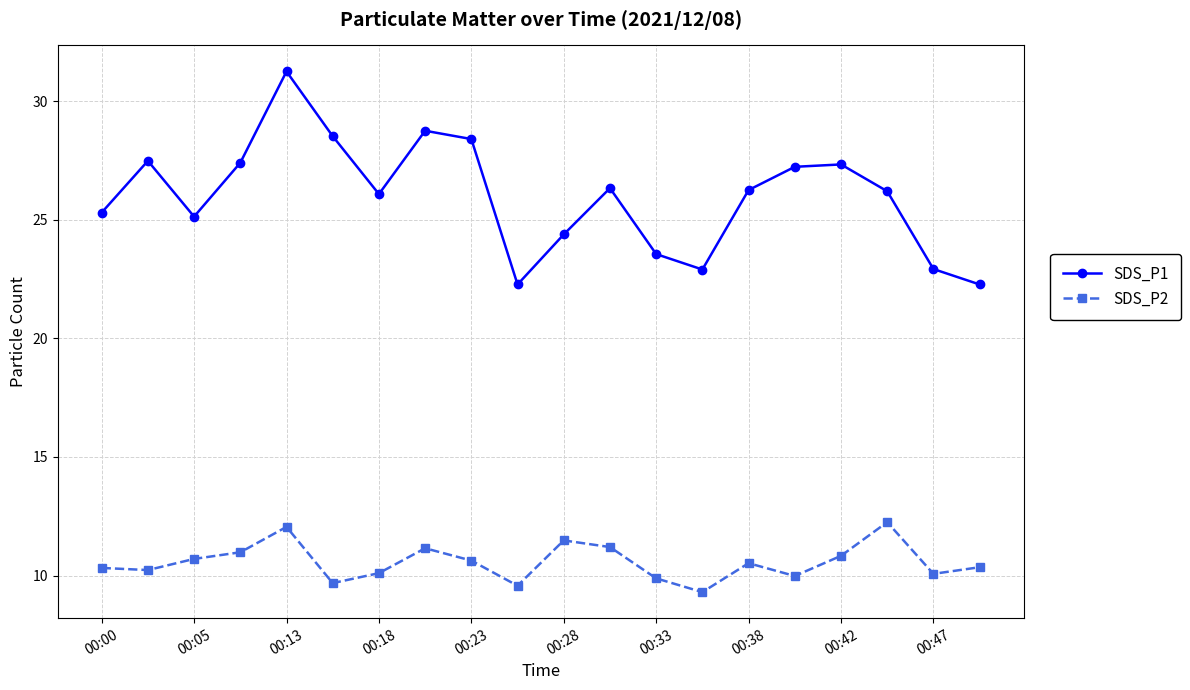

Rank the series by their average value, from lowest to highest.

SDS_P2, SDS_P1